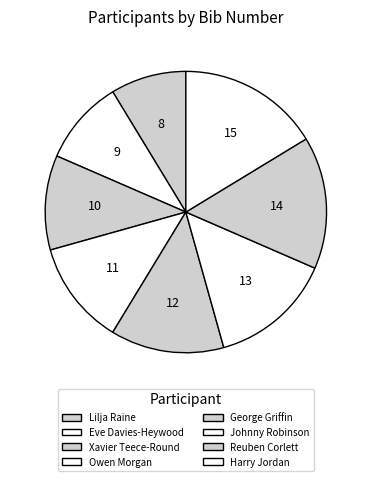

What is the change in value from George Griffin to Harry Jordan?

+3